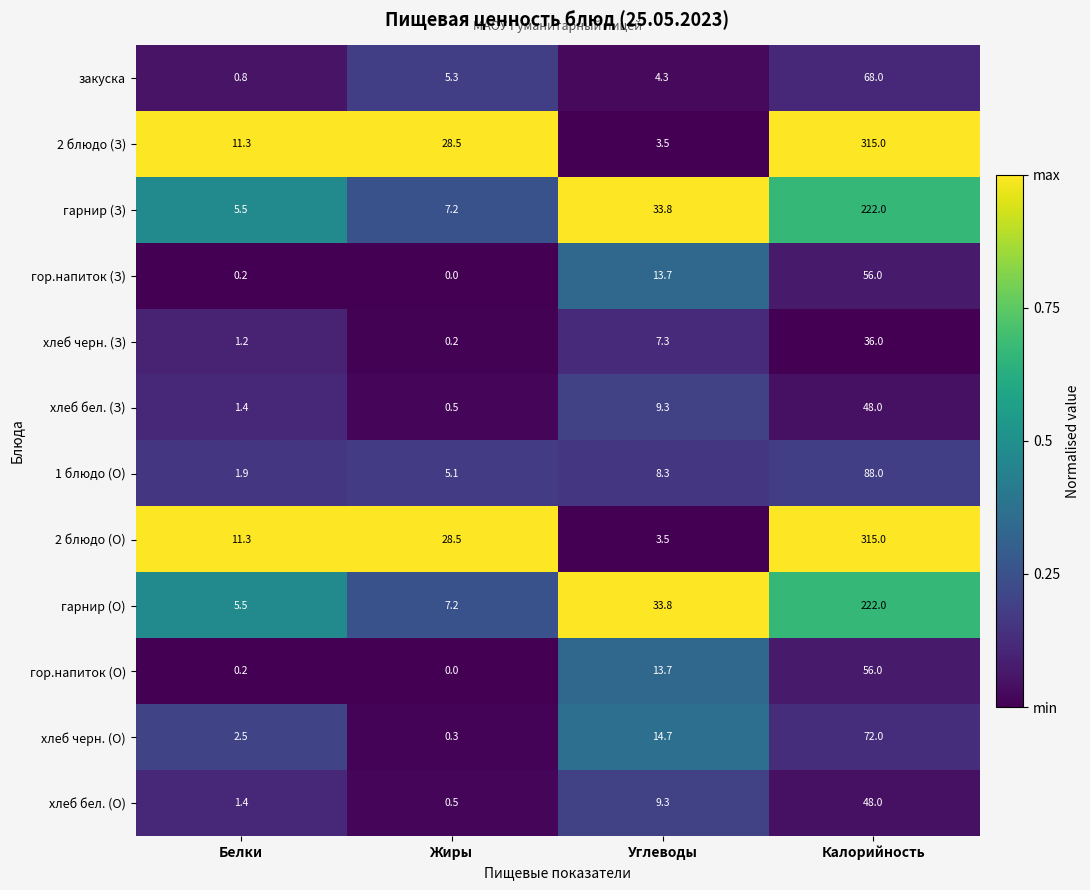

Rank the categories by закуска value from highest to lowest.

Калорийность, Жиры, Углеводы, Белки